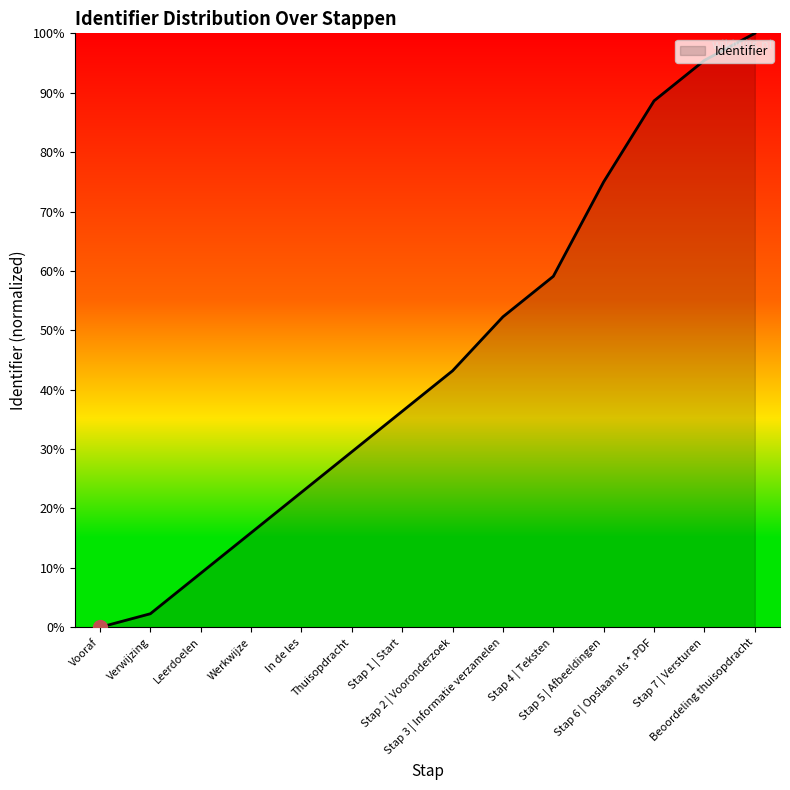

What is the maximum value shown in the chart?

100.0